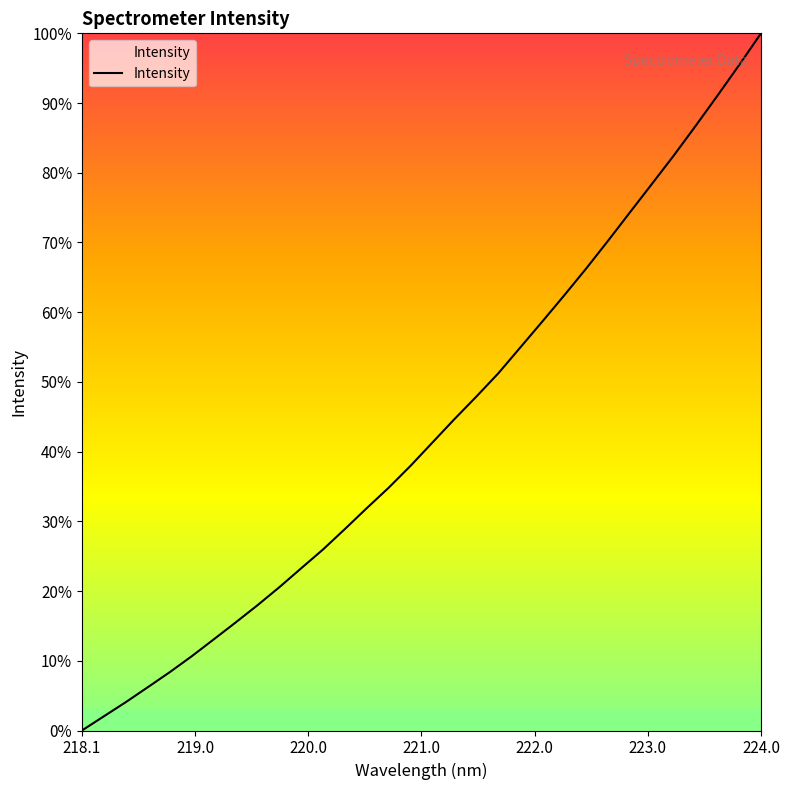

What is the maximum value shown in the chart?

100.0